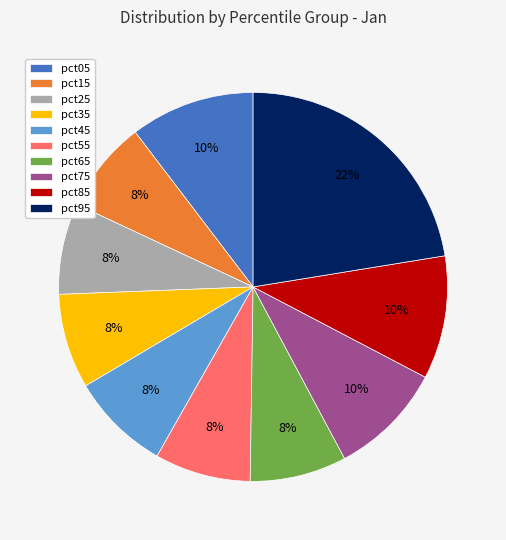

To the nearest percent, what is the combined percentage of pct25 and pct05?

18%